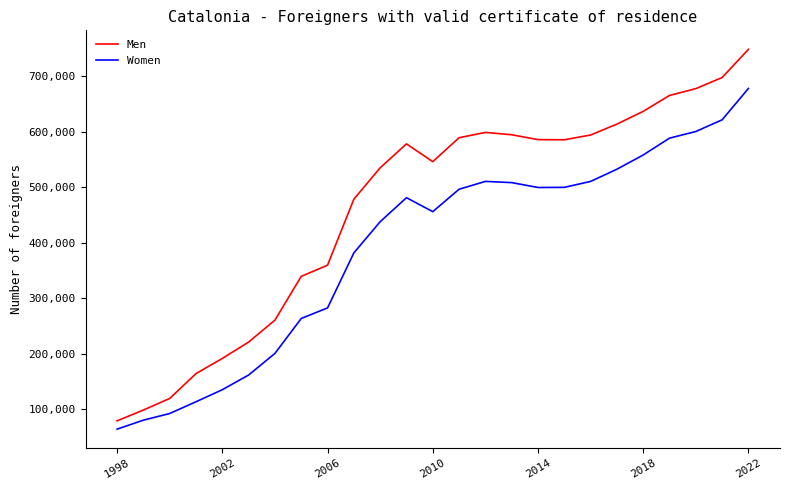

Rank the series by their average value, from highest to lowest.

Men, Women